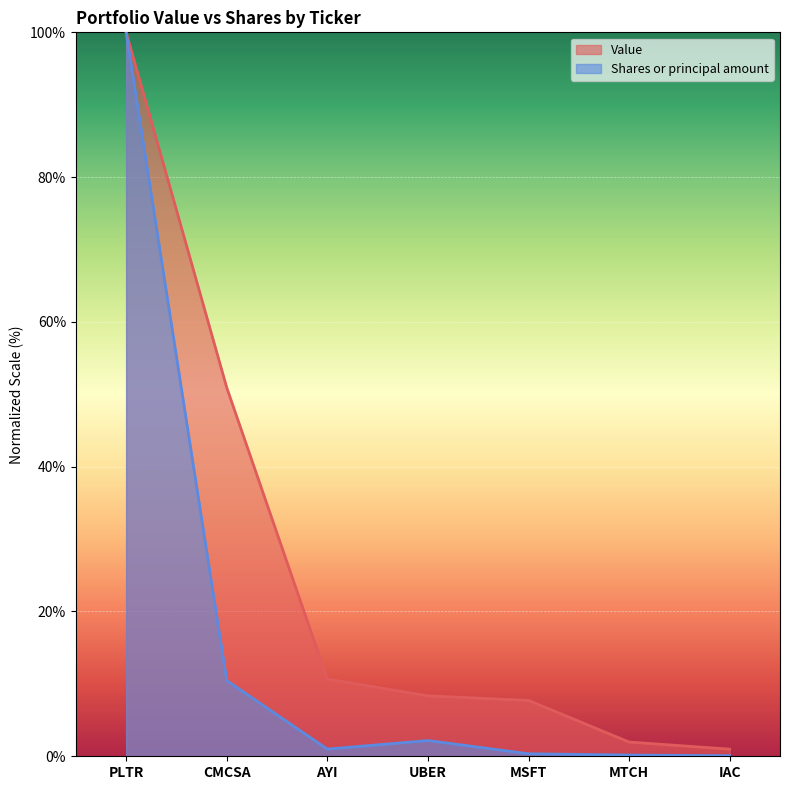

The value of Shares or principal amount at AYI is 0.2. True or false?

False